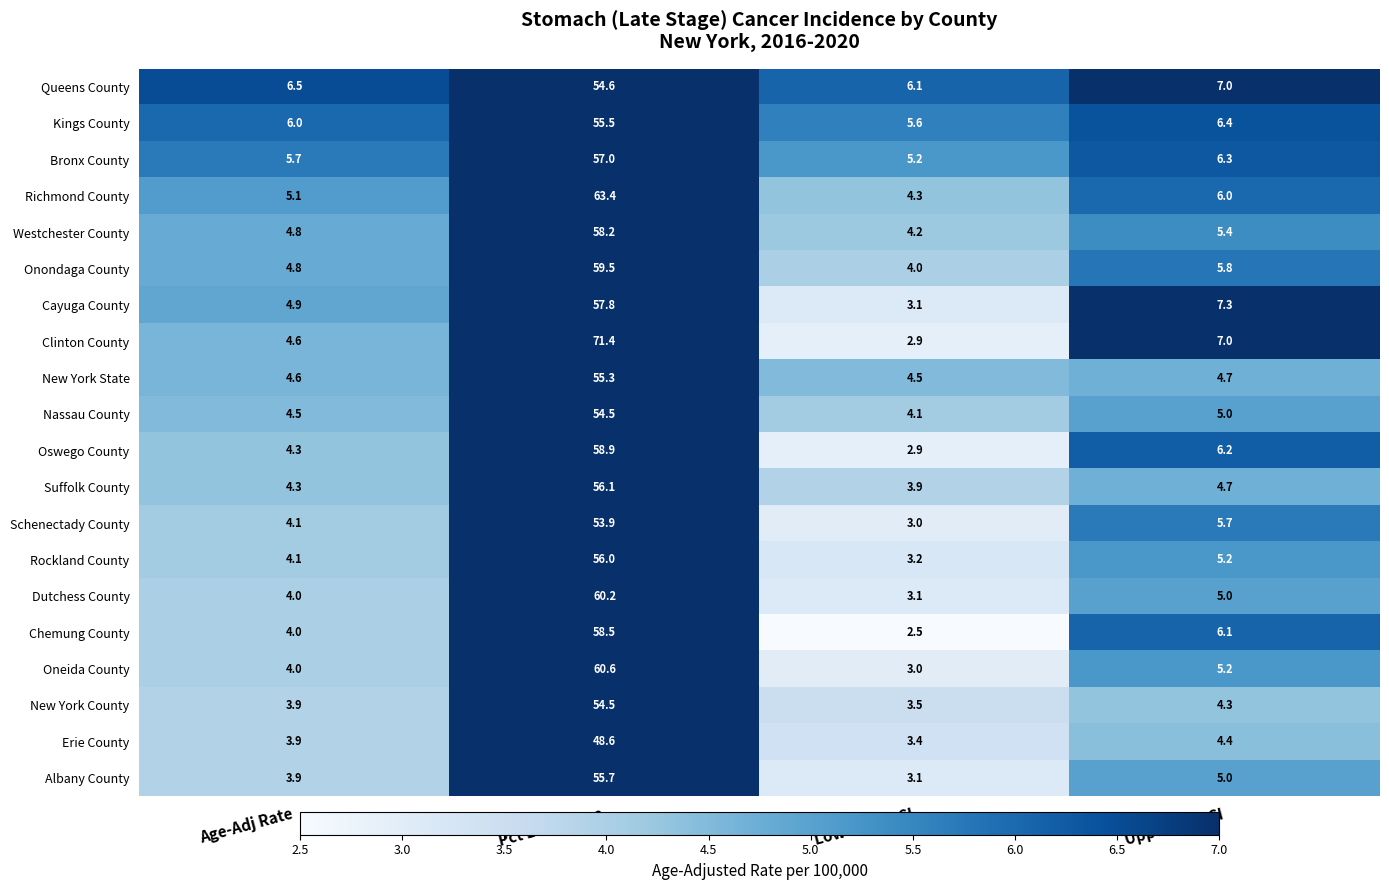

What is the total value across all series at Age-Adj Rate?

92.0